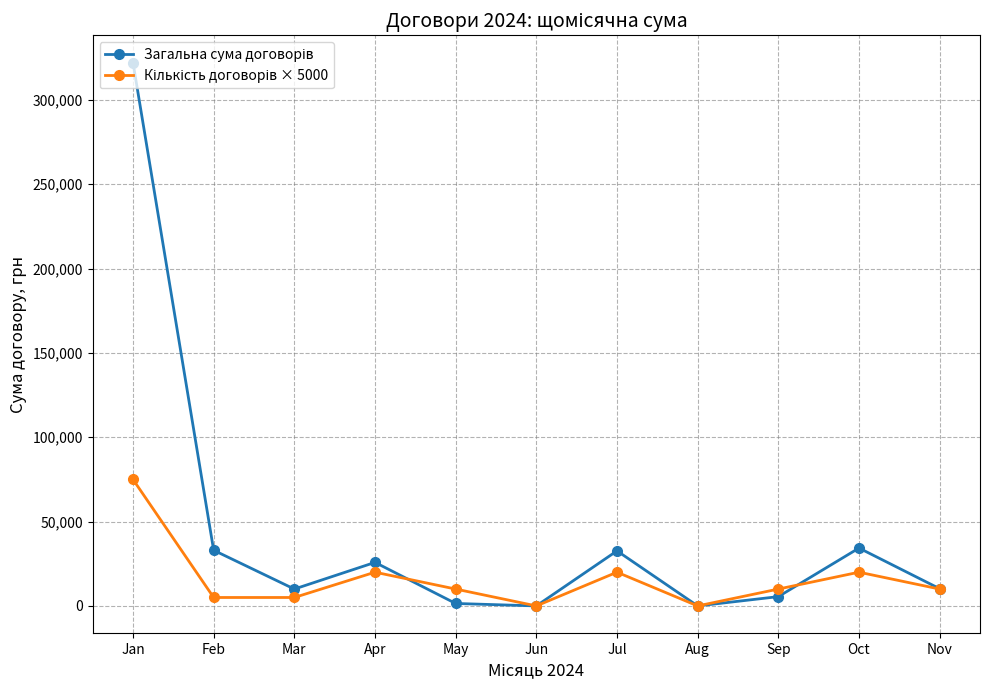

At which category is the sum across all series the highest?

Jan